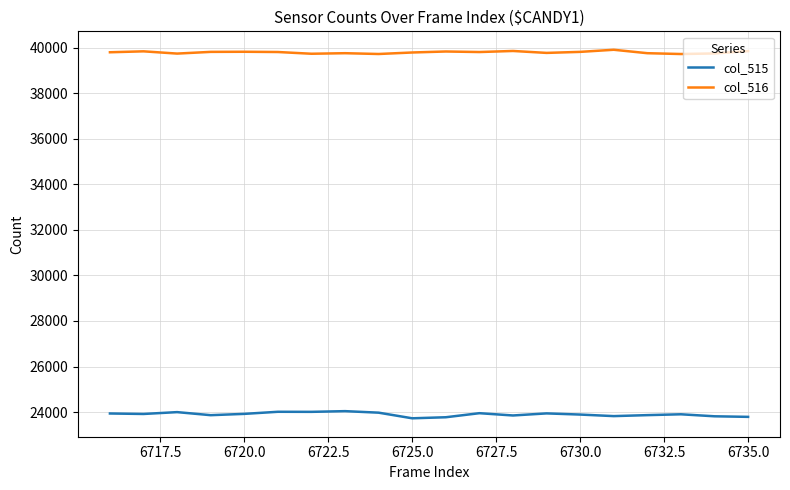

What is the highest value of the col_515 series?

24041